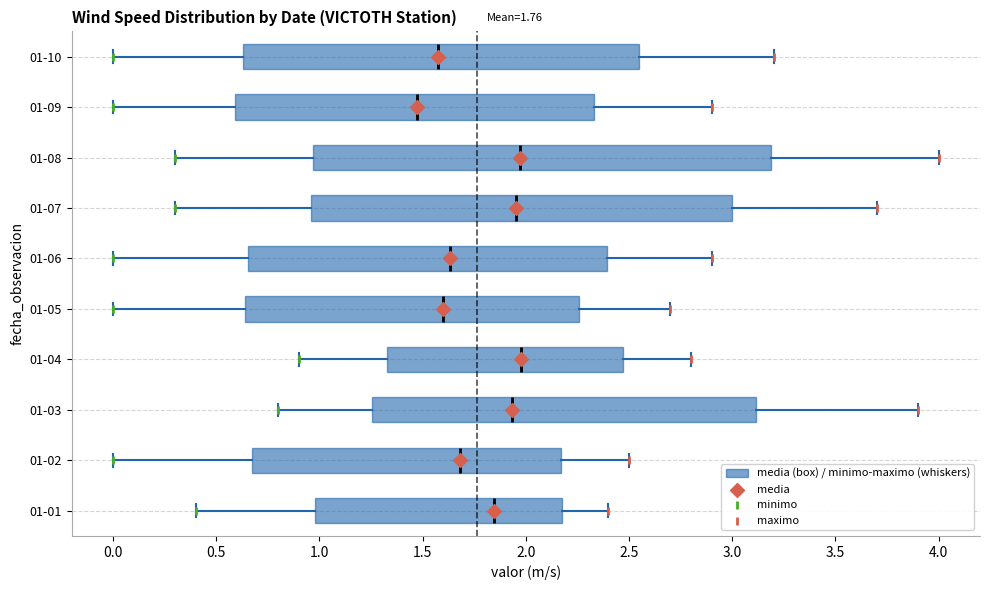

Comparing the boxes themselves (not the whiskers), which one is the widest?

01-08